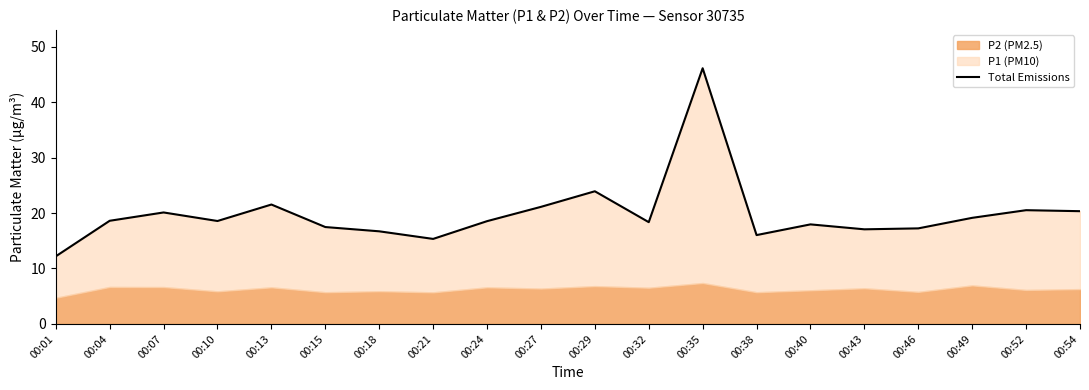

What is the sum of the values at 00:43 and 00:21?

32.4